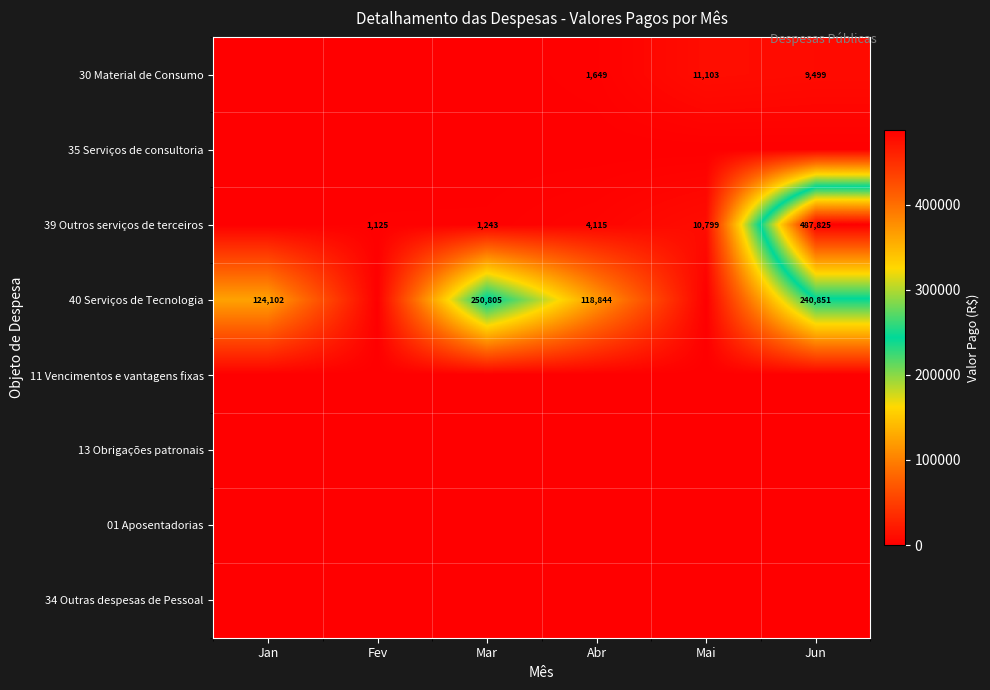

The value of 39 Outros serviços de terceiros at Fev is 1125. True or false?

True